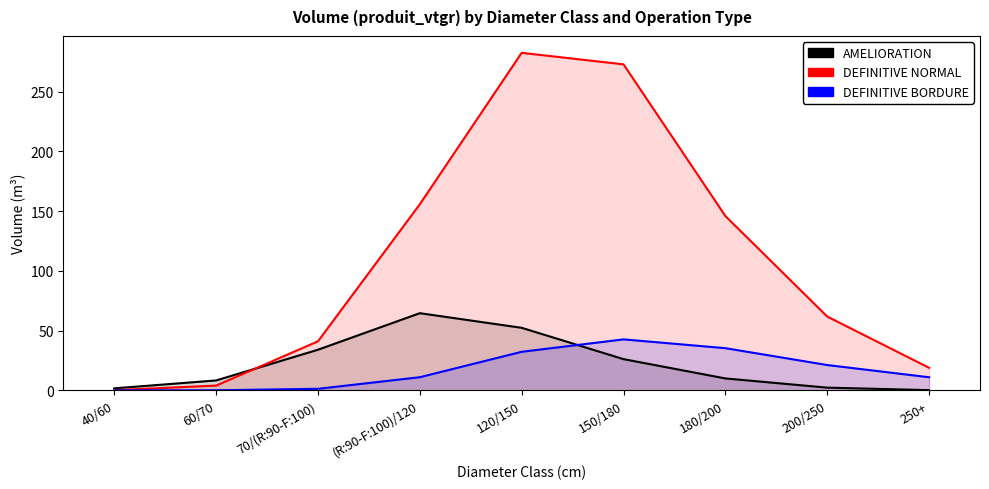

Between 180/200 and 15, which series saw the biggest shift?

DEFINITIVE NORMAL